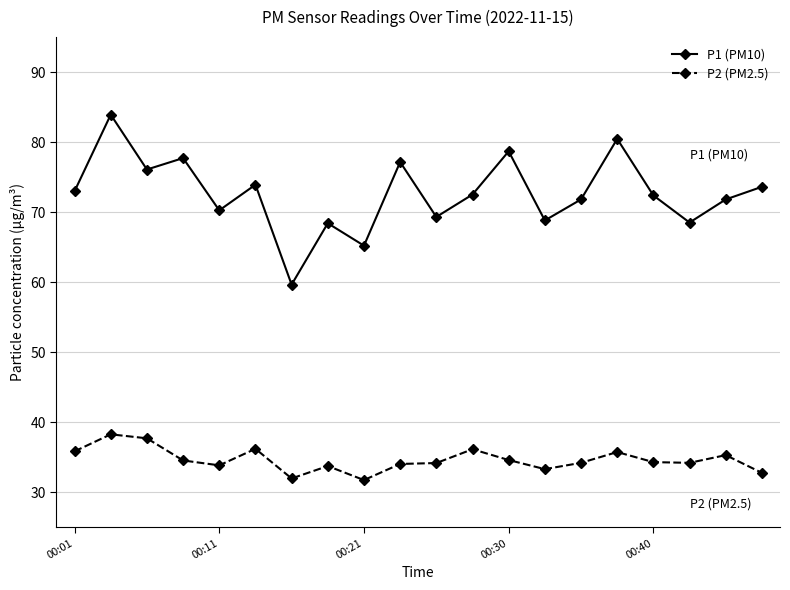

What is the average value of the P2 (PM2.5) series?

34.7